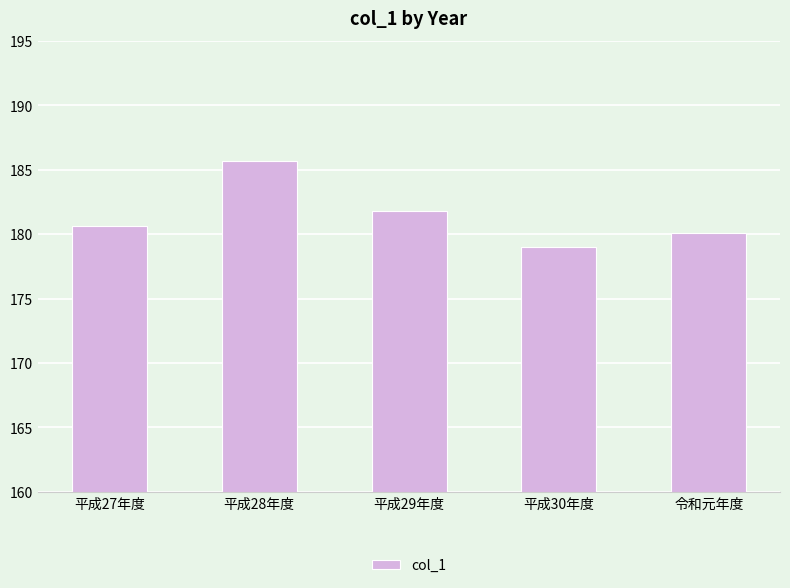

Which has a higher value, 平成29年度 or 平成27年度?

平成29年度